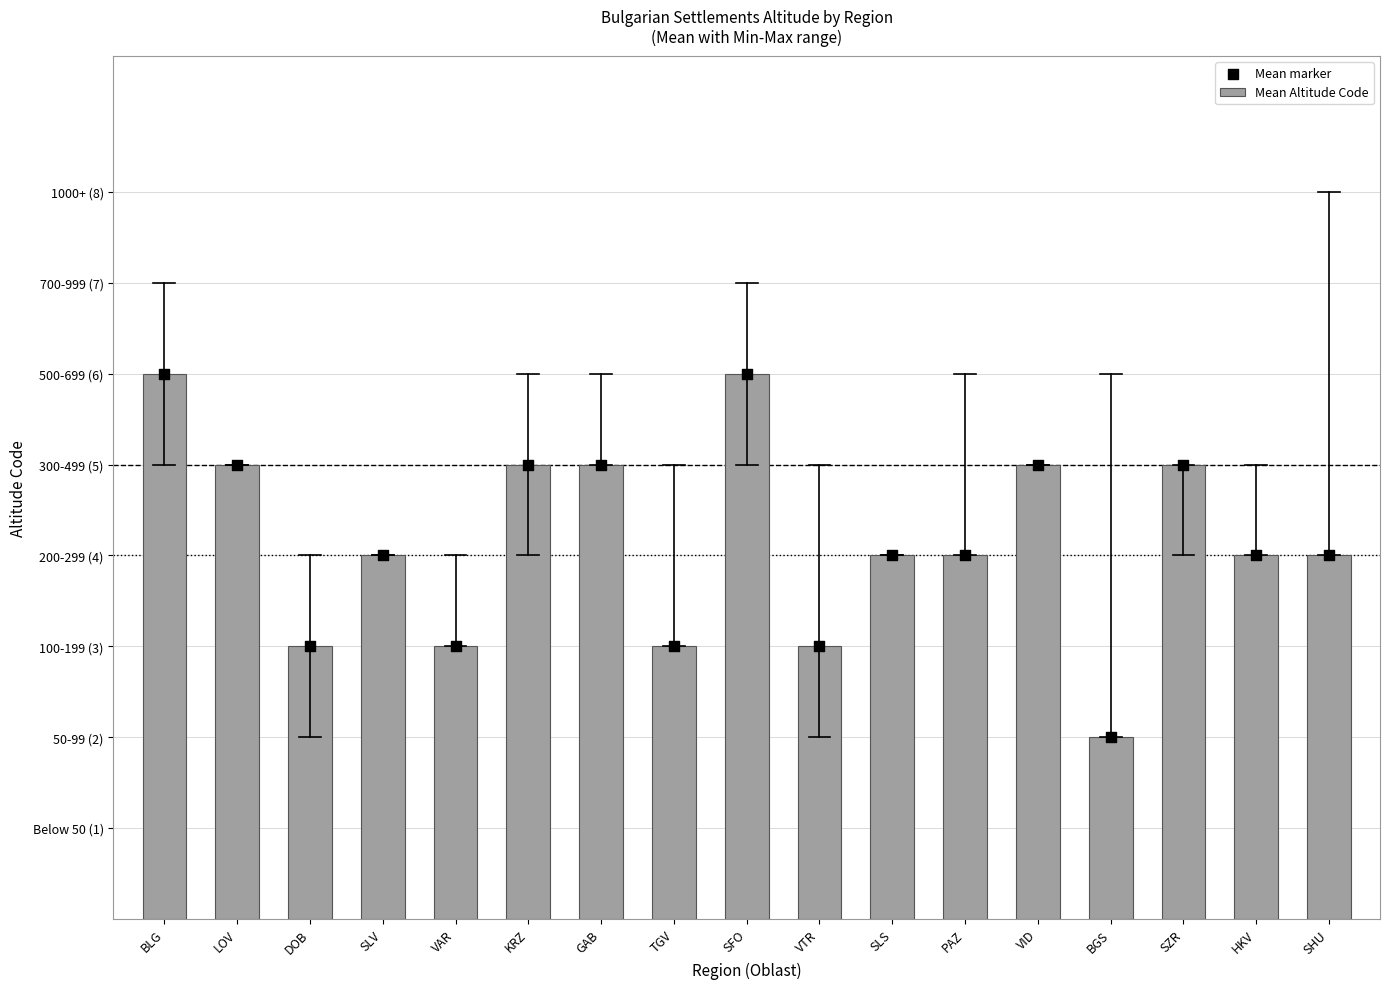

What is the total value across all series at LOV?

10